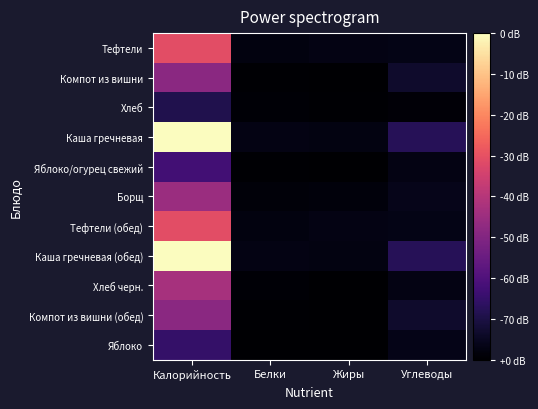

At which category is the sum across all series the highest?

Калорийность